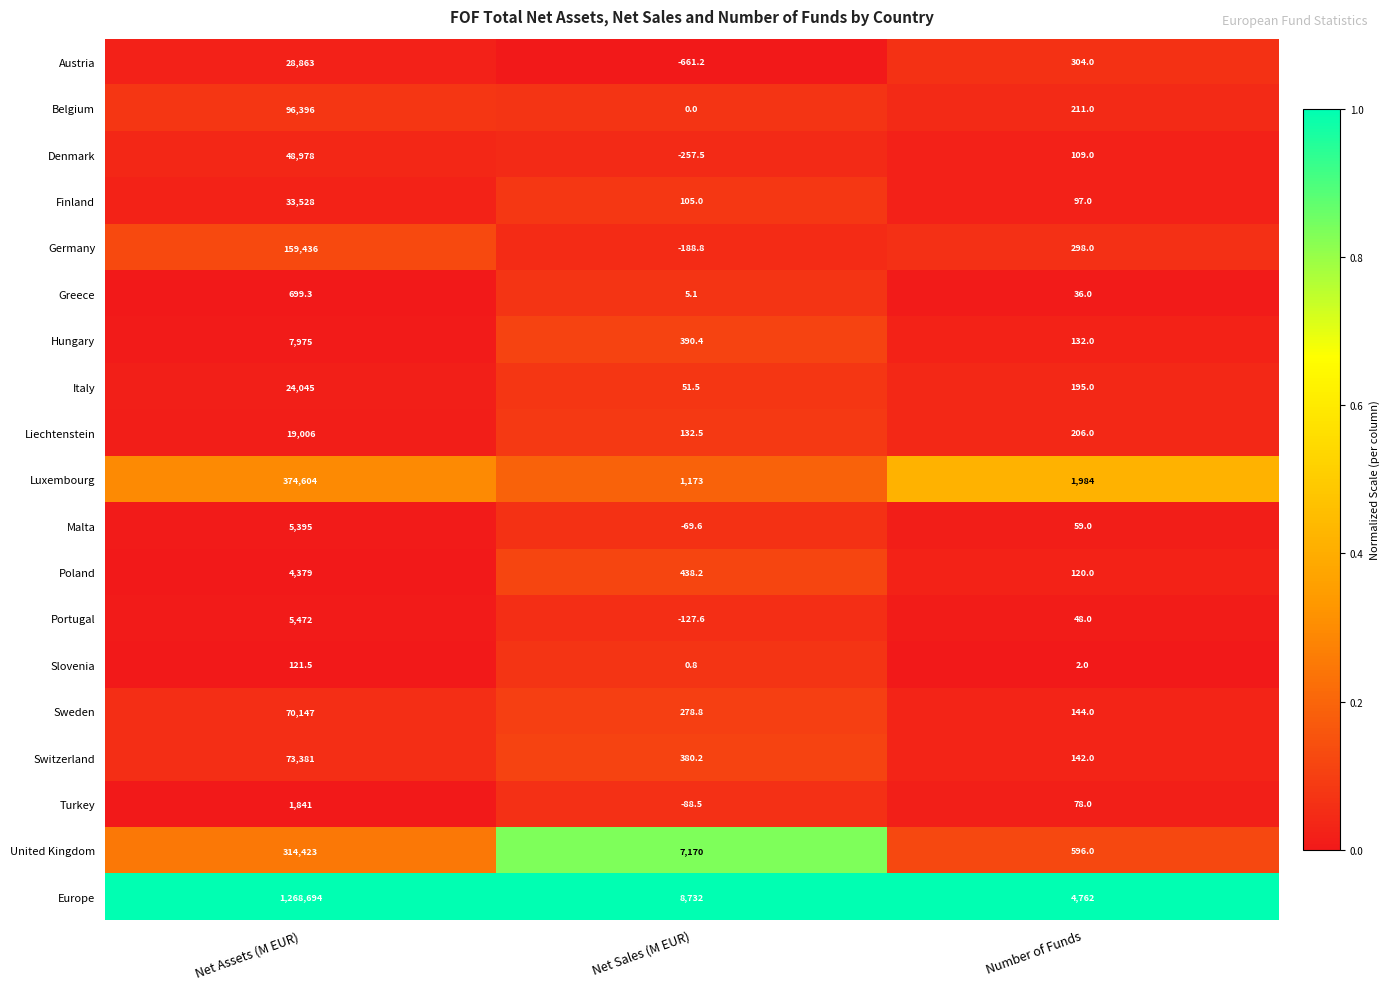

True or false: Malta has a value of 3624.2 at Net Assets (M EUR).

False